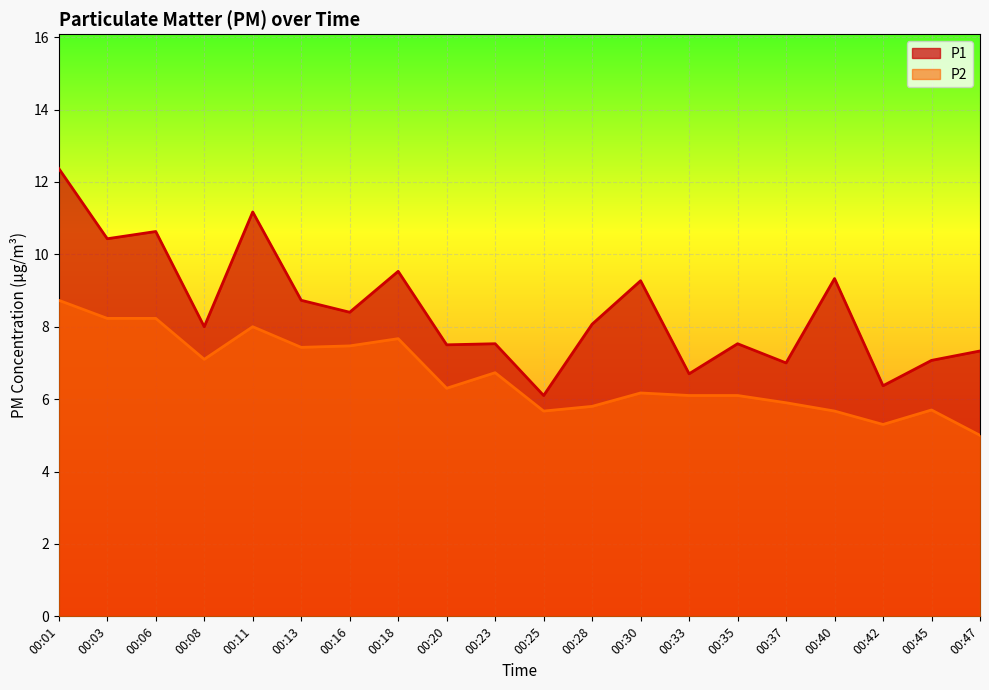

In P1, how many points are higher than both neighbors (excluding endpoints)?

7